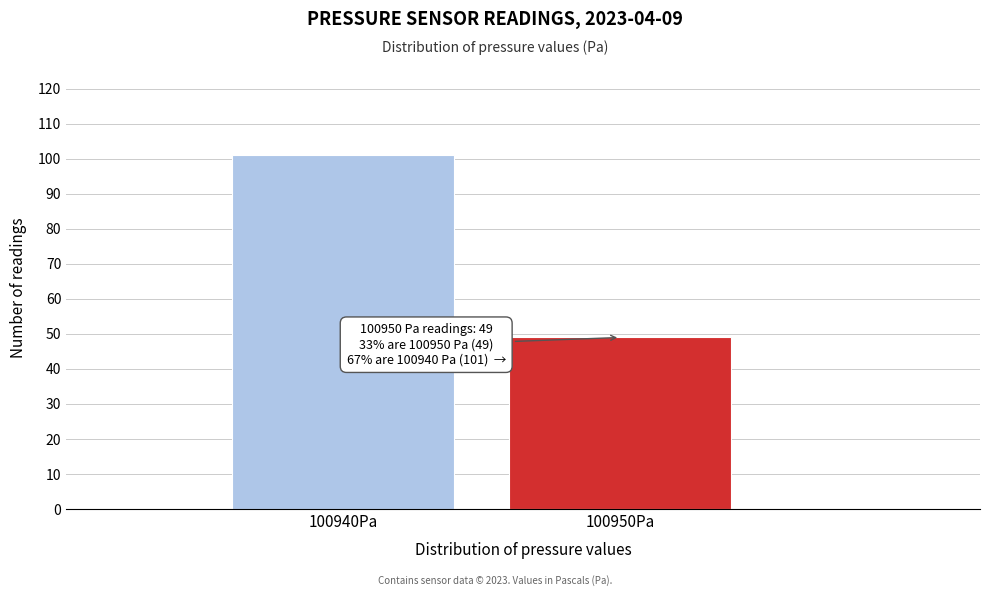

Reading left to right, list all the values displayed in this chart.

101	49